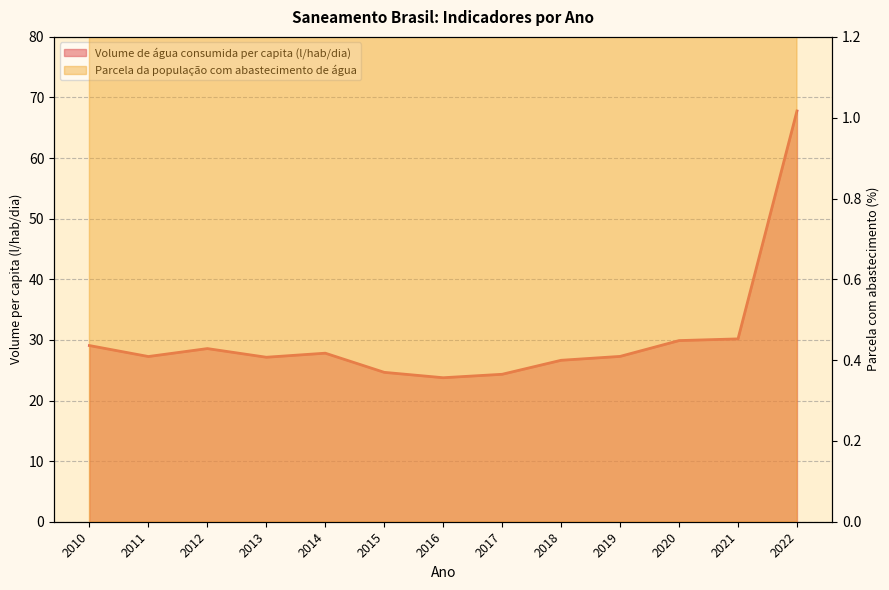

Which series has the largest total across all categories?

Parcela da população com abastecimento de água